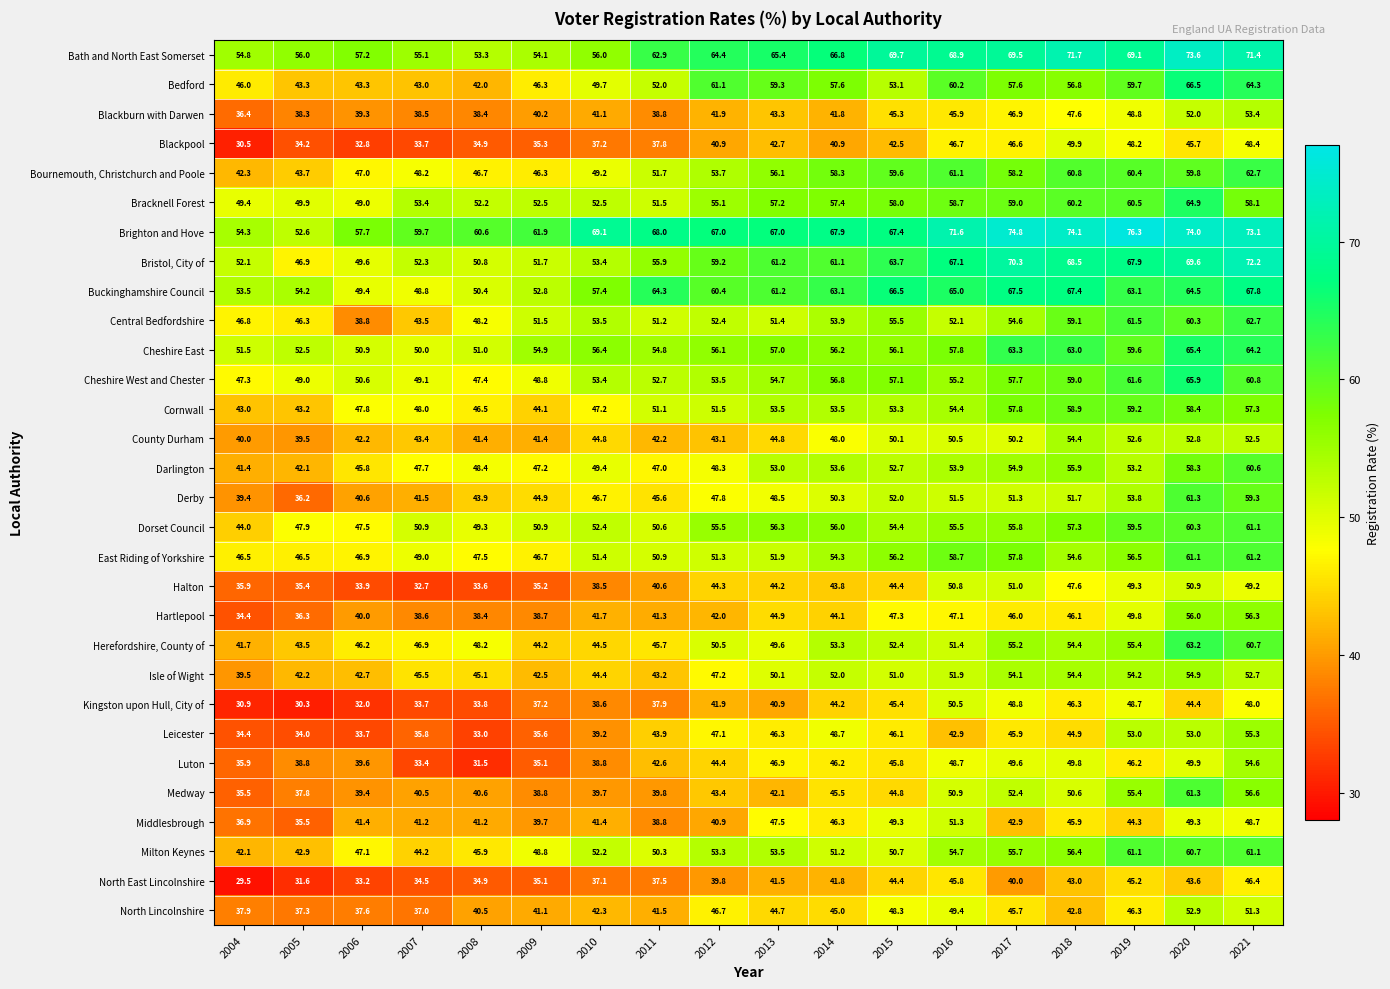

At which label does Isle of Wight first exceed 50?

2013